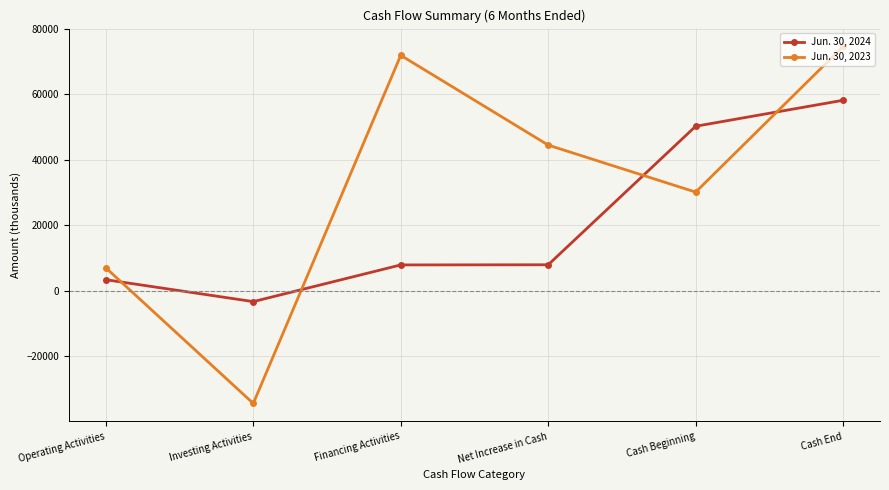

What is the difference between the Jun. 30, 2023 values at Investing Activities and Operating Activities?

41451